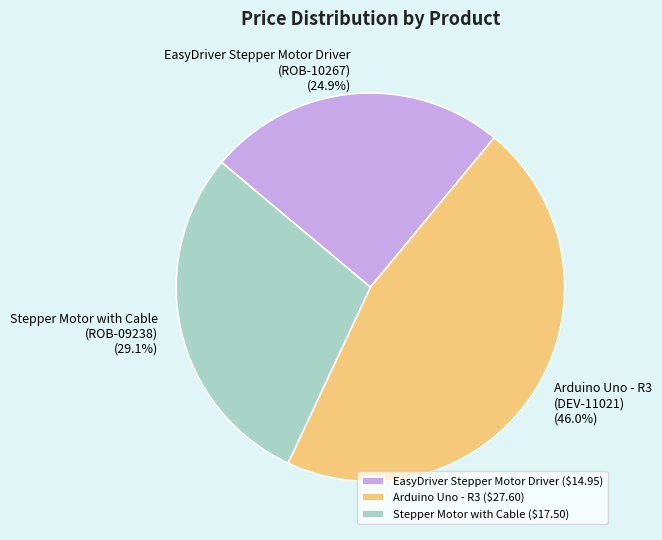

How many slices are in this pie chart?

3